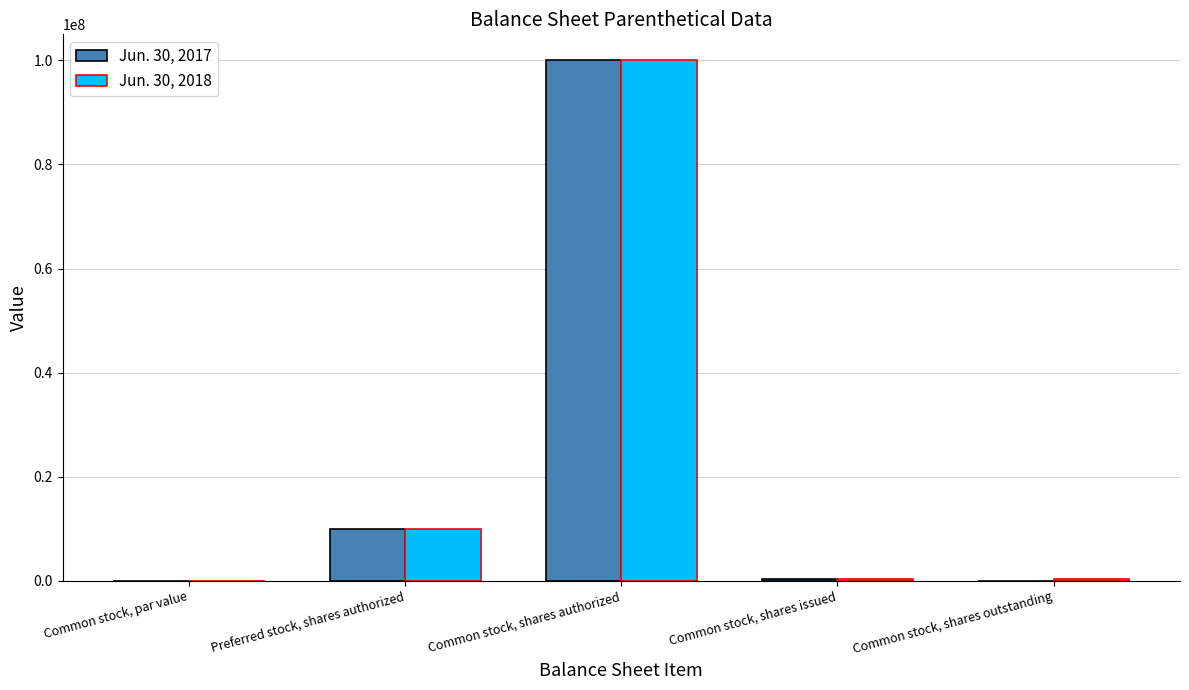

The value of Jun. 30, 2017 at Common stock, shares authorized is 100000000.0. True or false?

True